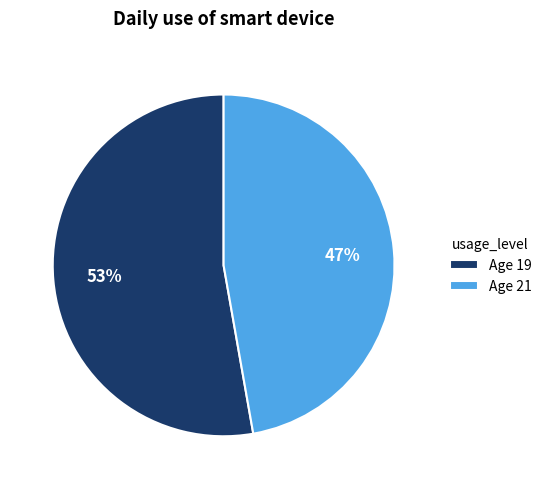

To the nearest percent, what portion does Age 19 represent?

53%